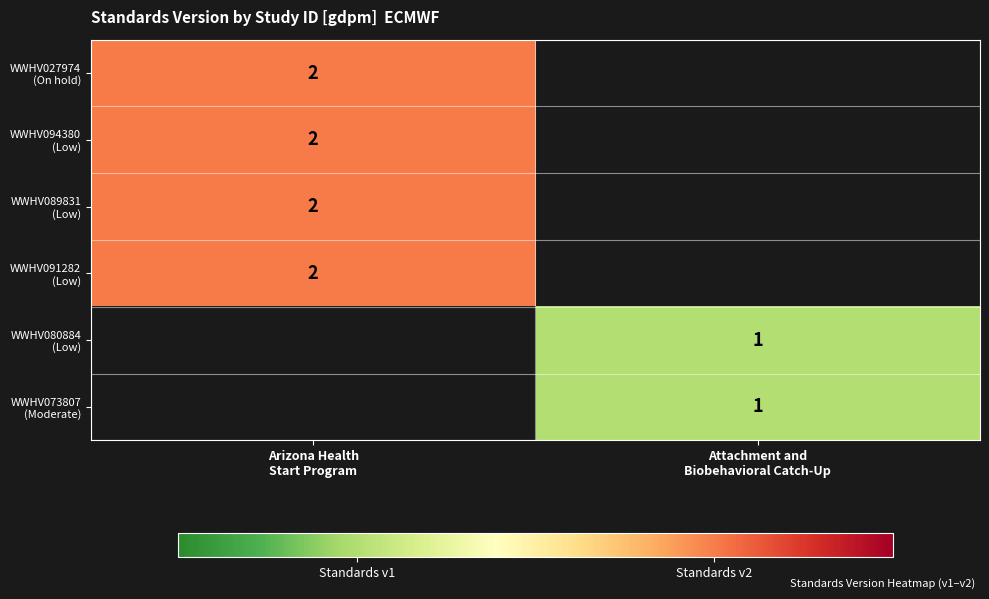

What is the maximum value for WWHV094380 (Low)?

2.0